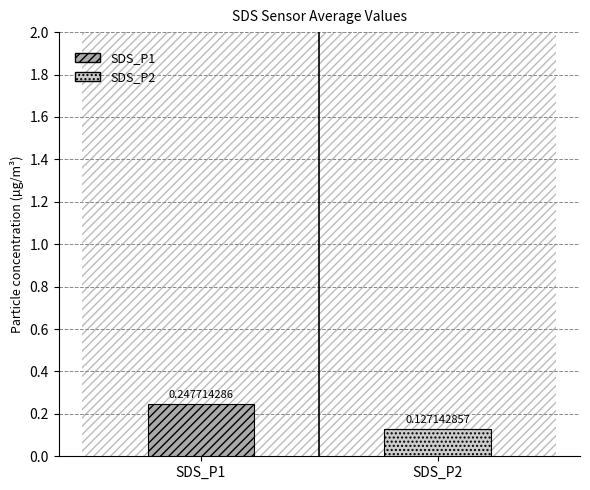

Rank the series by their maximum value, from lowest to highest.

SDS_P2, SDS_P1